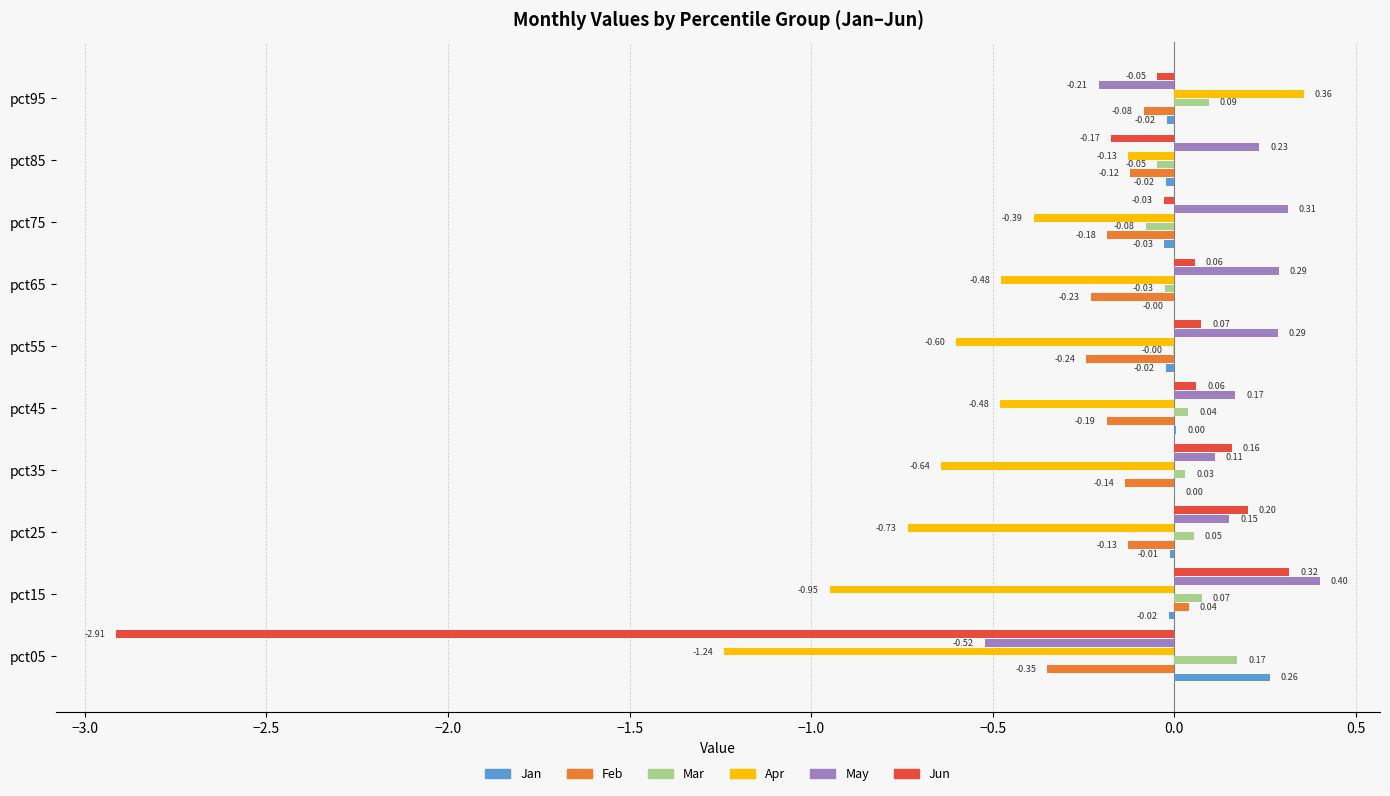

What is the sum of all May values?

1.2